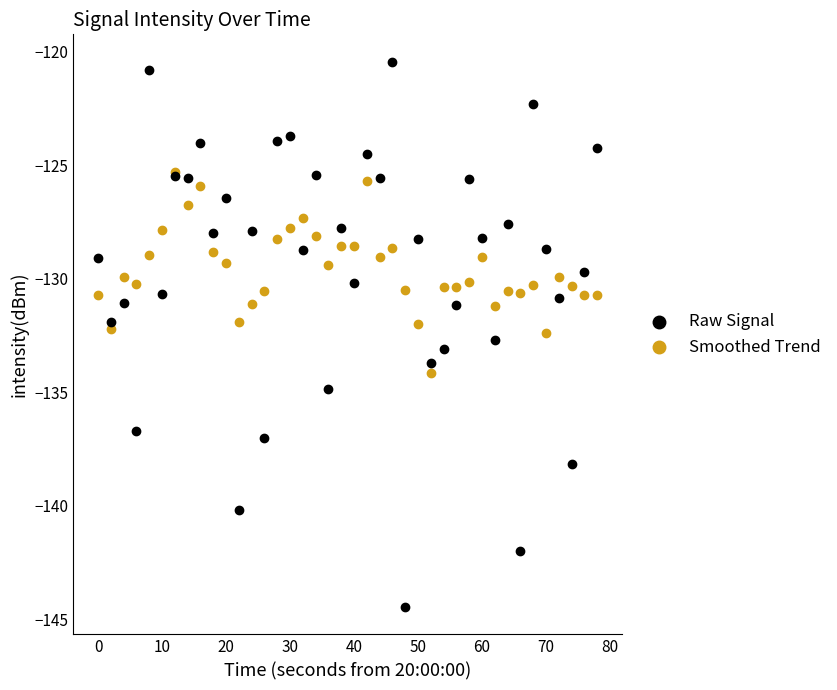

Which series has the largest Y range (max minus min)?

Raw Signal